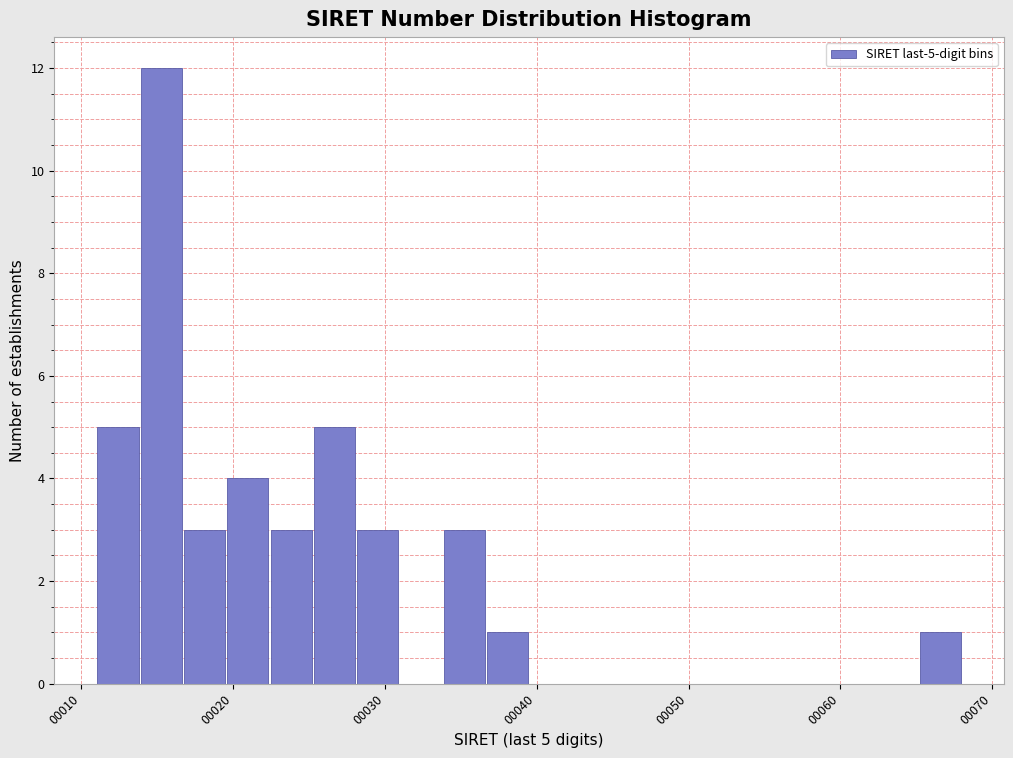

Read against the x-axis, roughly where is the centre of the tallest bar?

15